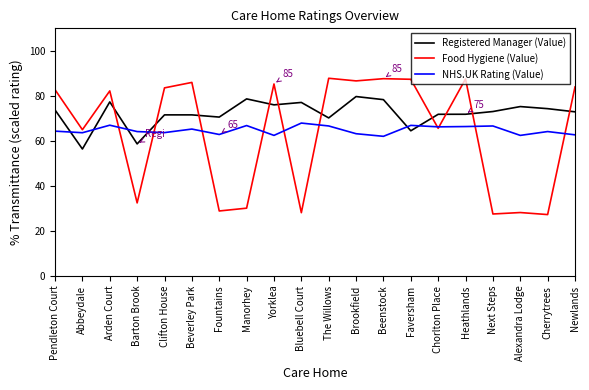

The value of Registered Manager (Value) at Barton Brook is 58.7. True or false?

True